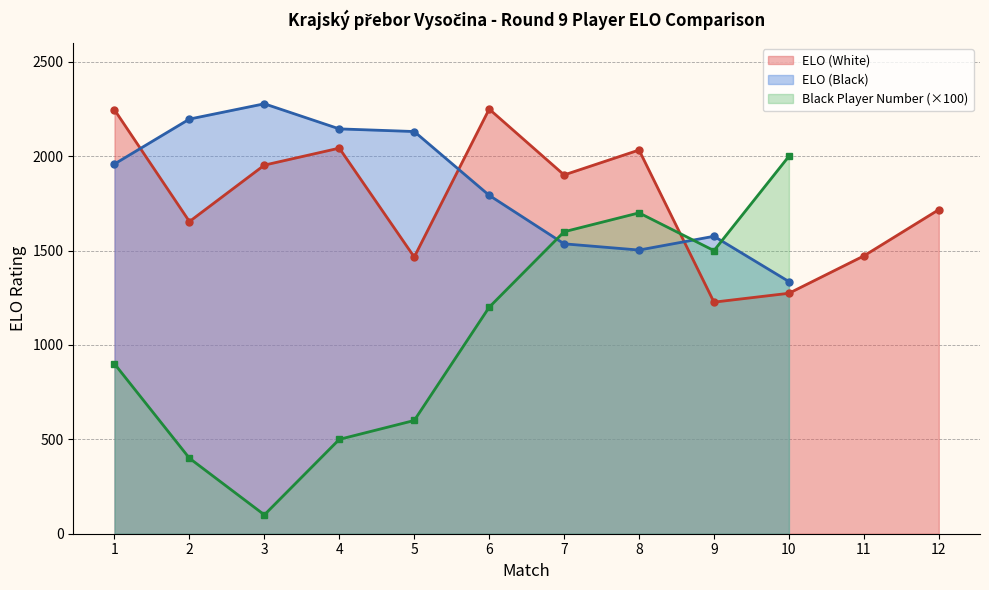

Between which two adjacent categories do ELO (White) and ELO (Black) first intersect?

1 and 2